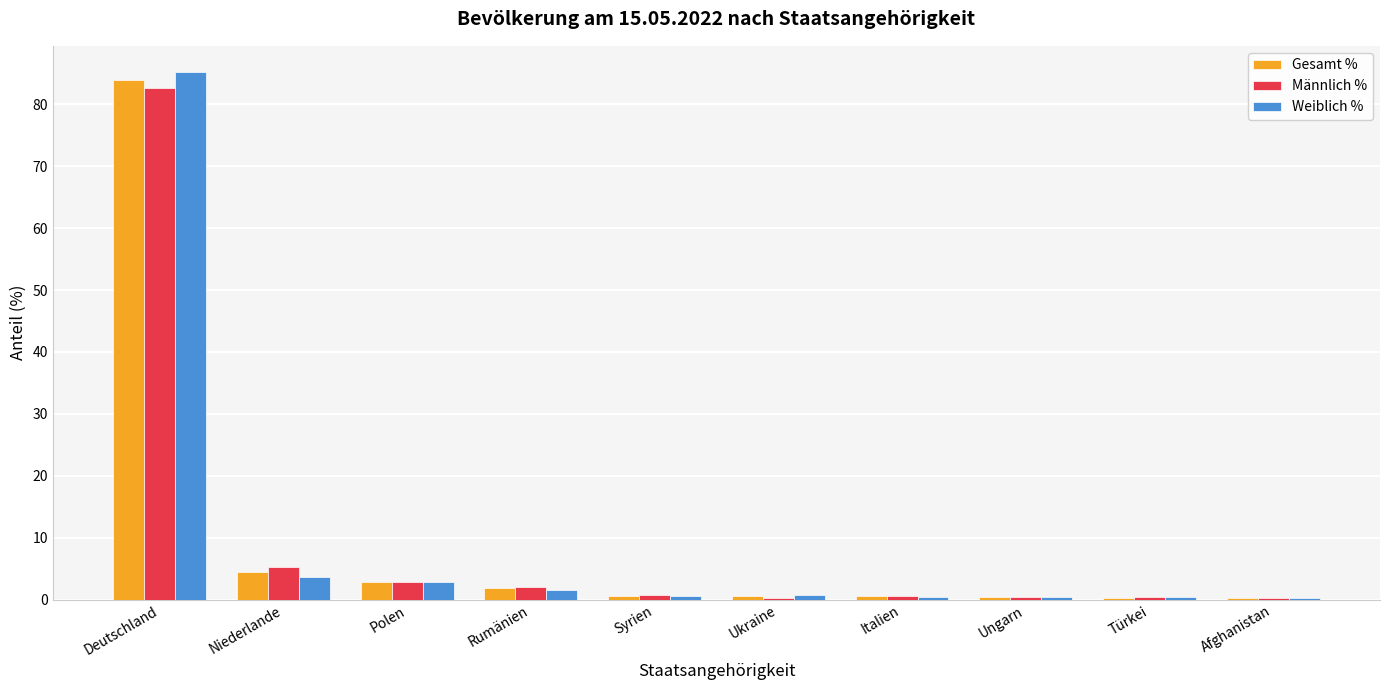

Does the chart contain stacked bars?

No